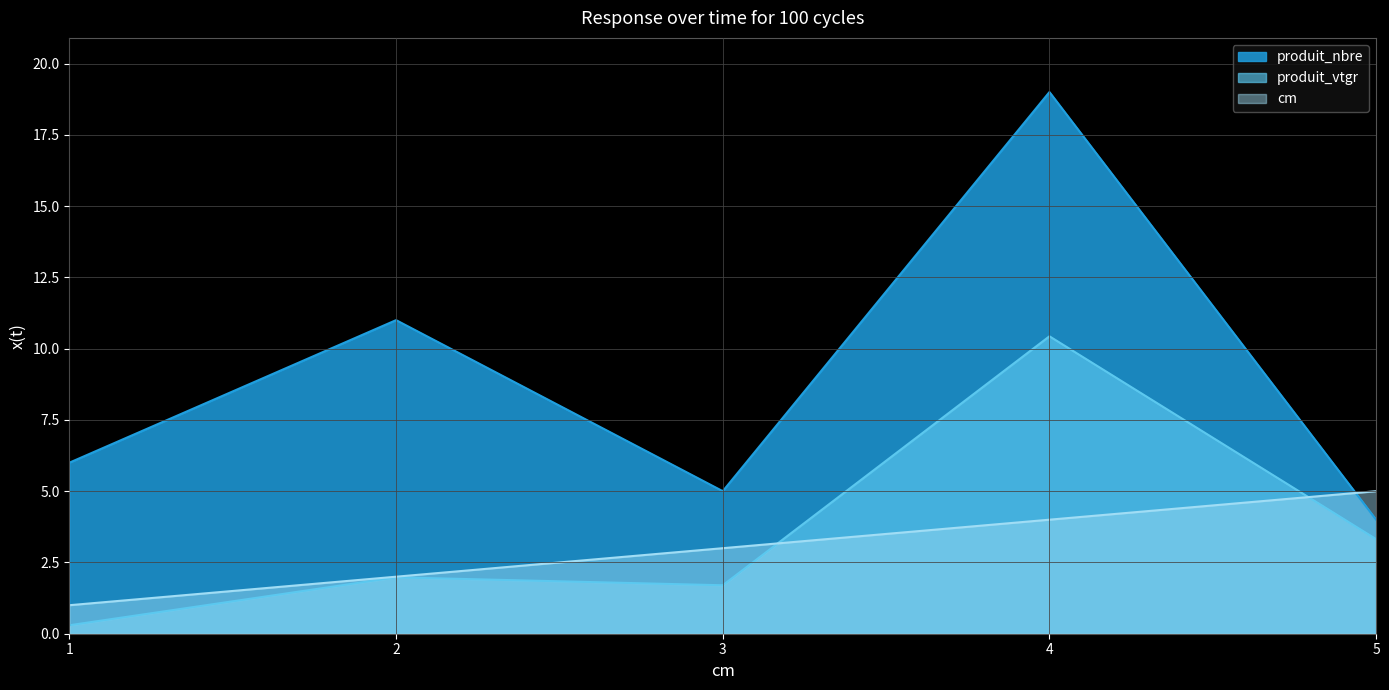

List the series in order of their peak value, highest first.

produit_nbre, produit_vtgr, cm